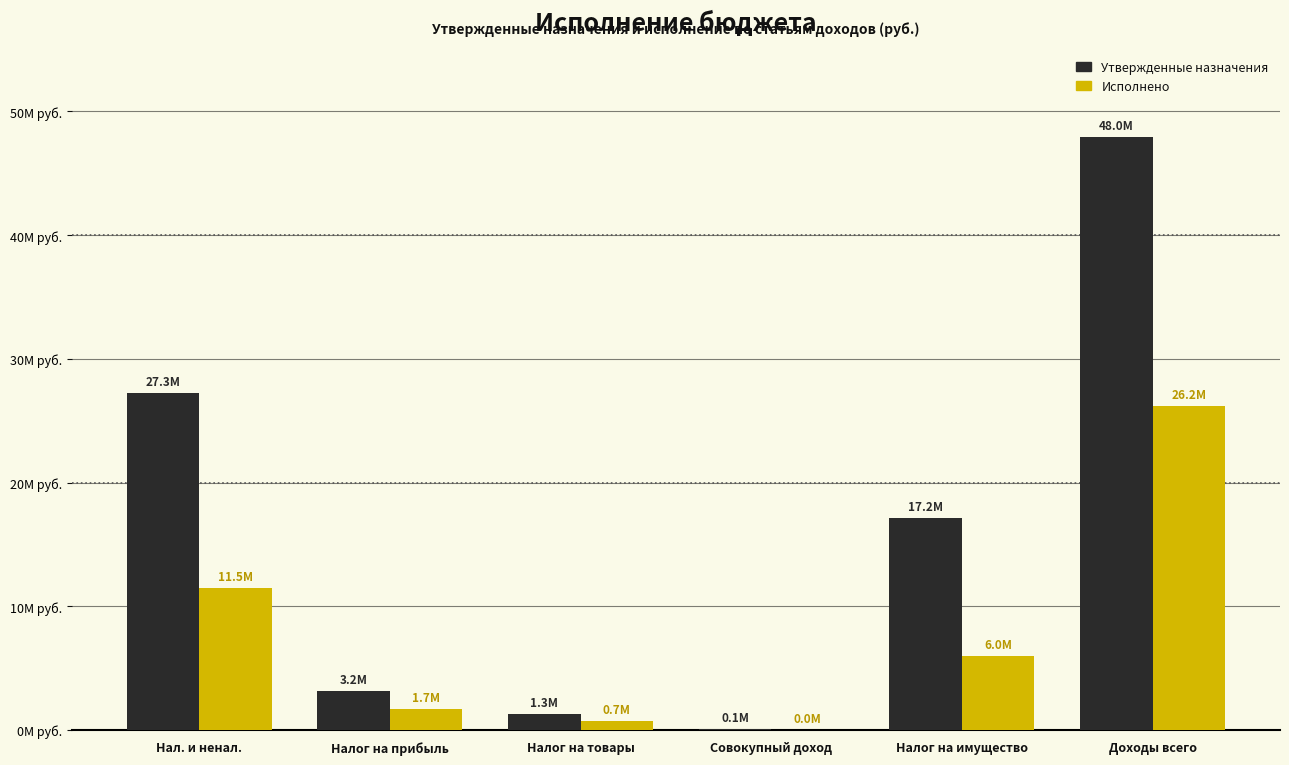

What are all the series names shown in the legend?

Утвержденные назначения, Исполнено